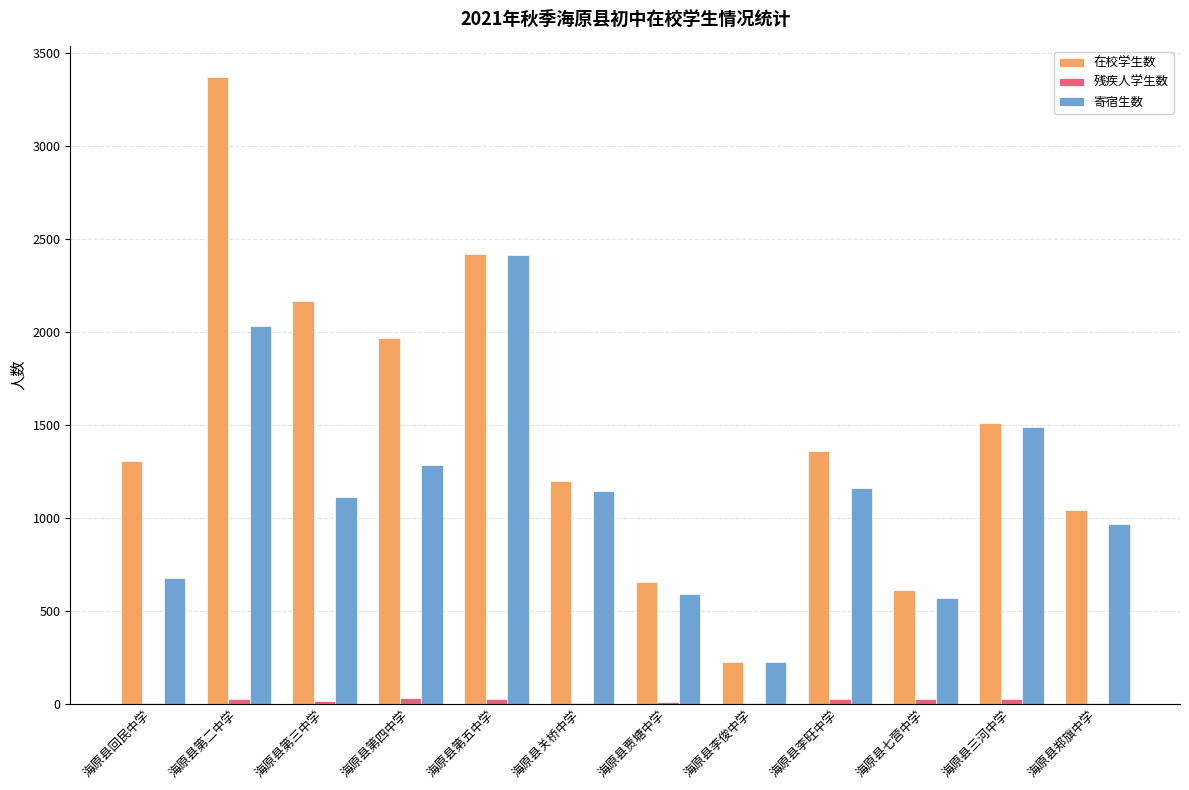

Does the chart contain stacked bars?

No